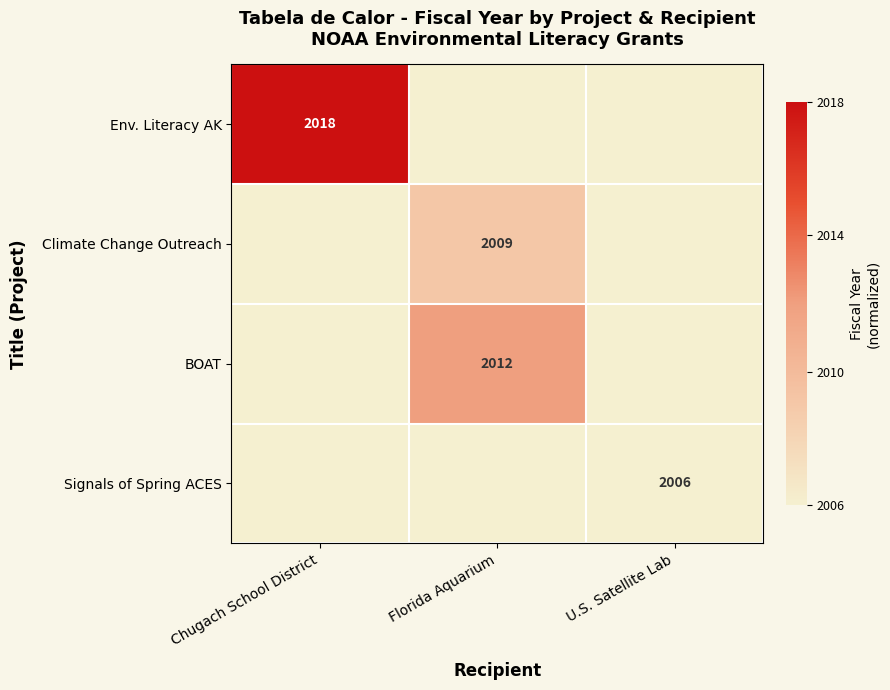

The Signals of Spring ACES series shows 762 at U.S. Satellite Lab. True or false?

False